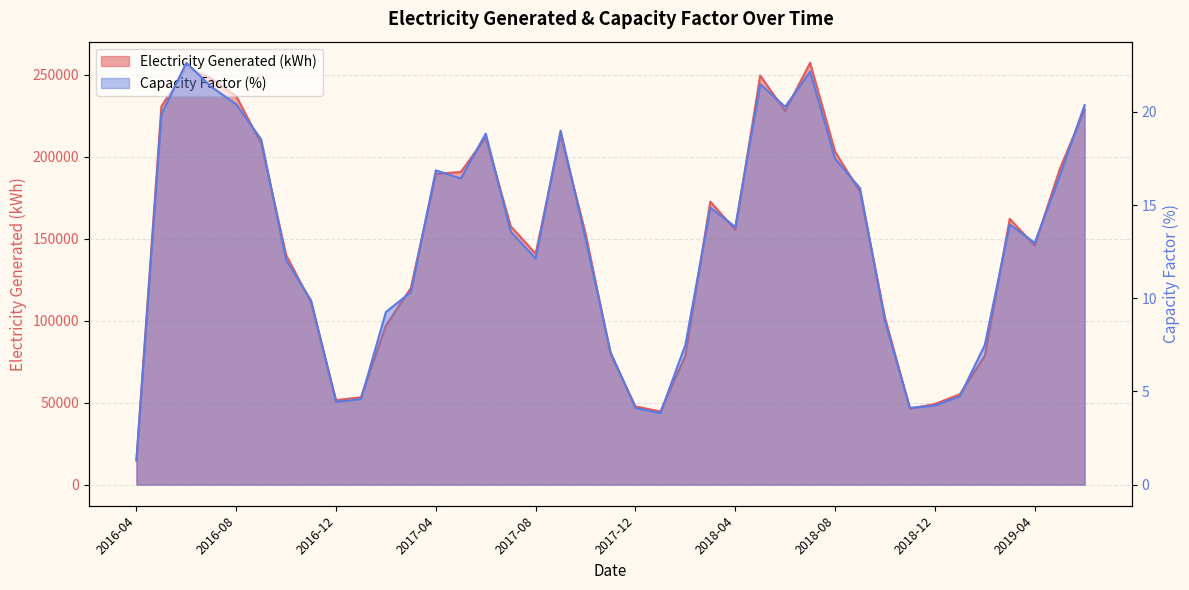

Which series has the largest total across all categories?

Electricity Generated (kWh)